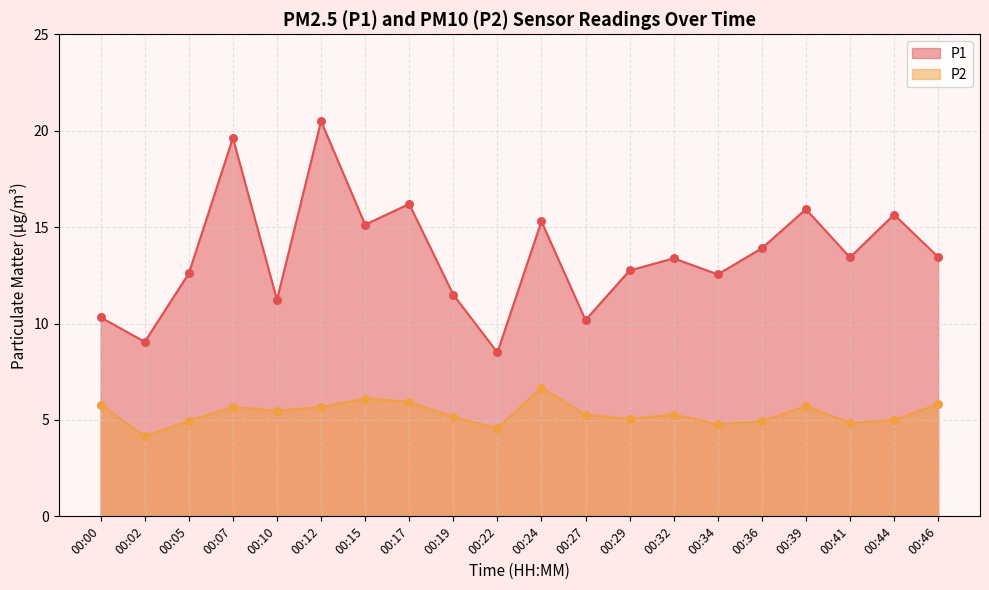

Which series reaches the minimum Y coordinate?

P2